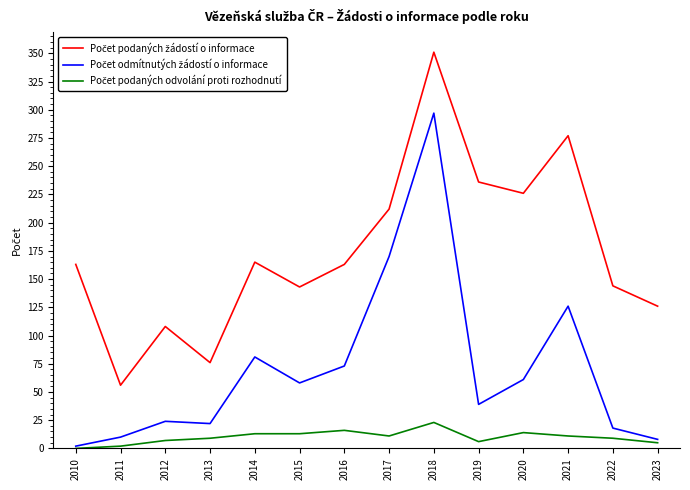

What is the greatest value displayed?

351